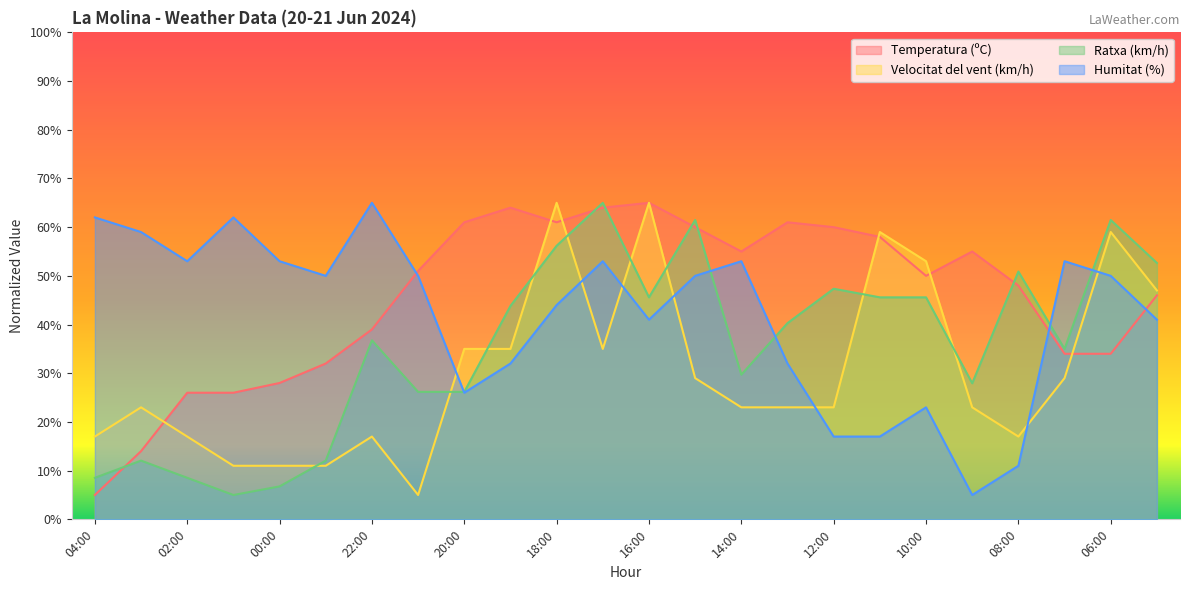

The Velocitat del vent (km/h) series shows 13.4 at 15:00. True or false?

False